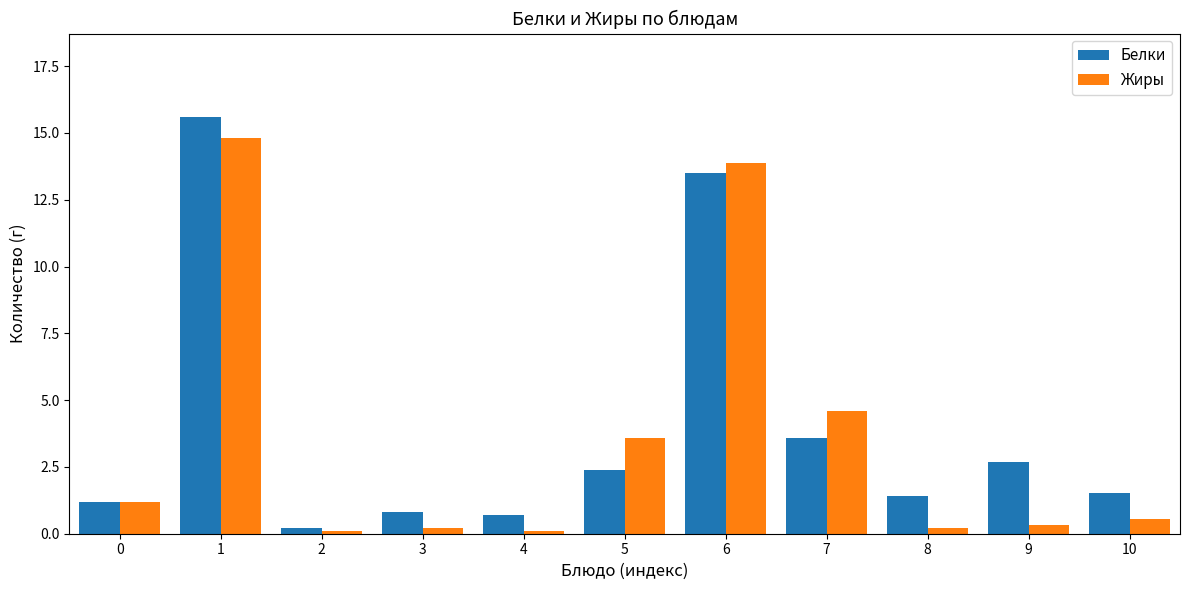

At how many categories does at least one series exceed 7?

2